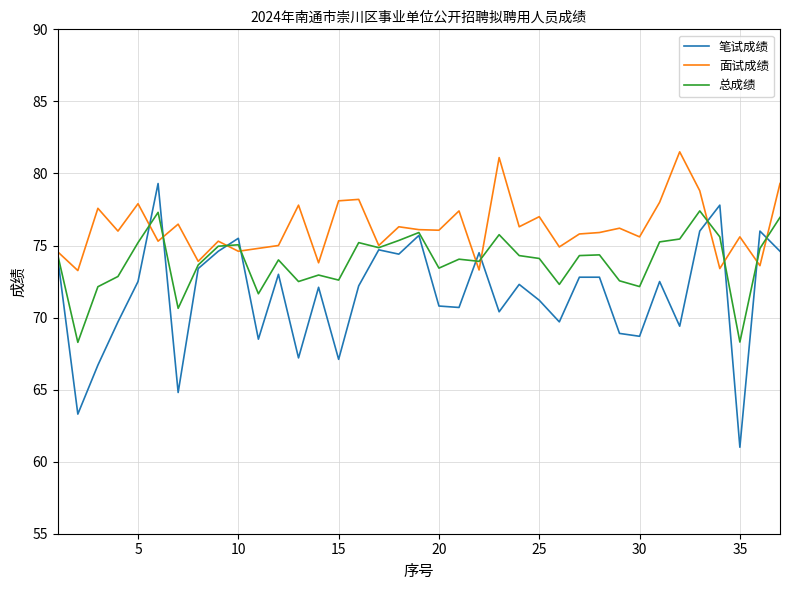

What is the greatest value displayed?

81.5